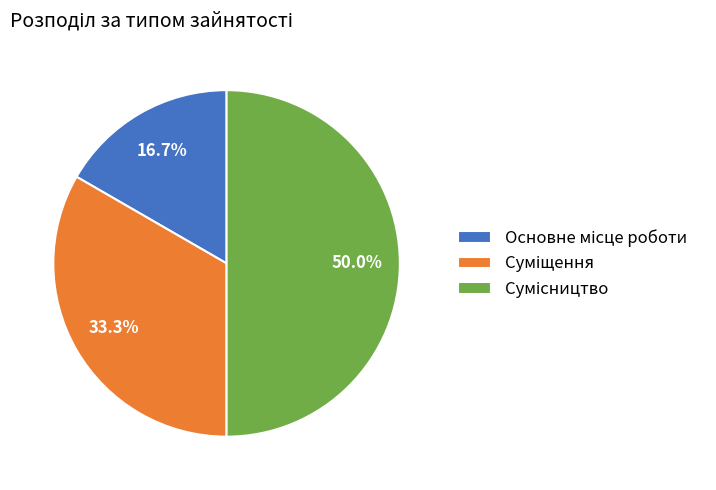

How much of the chart is everything except Основне місце роботи?

83.3%